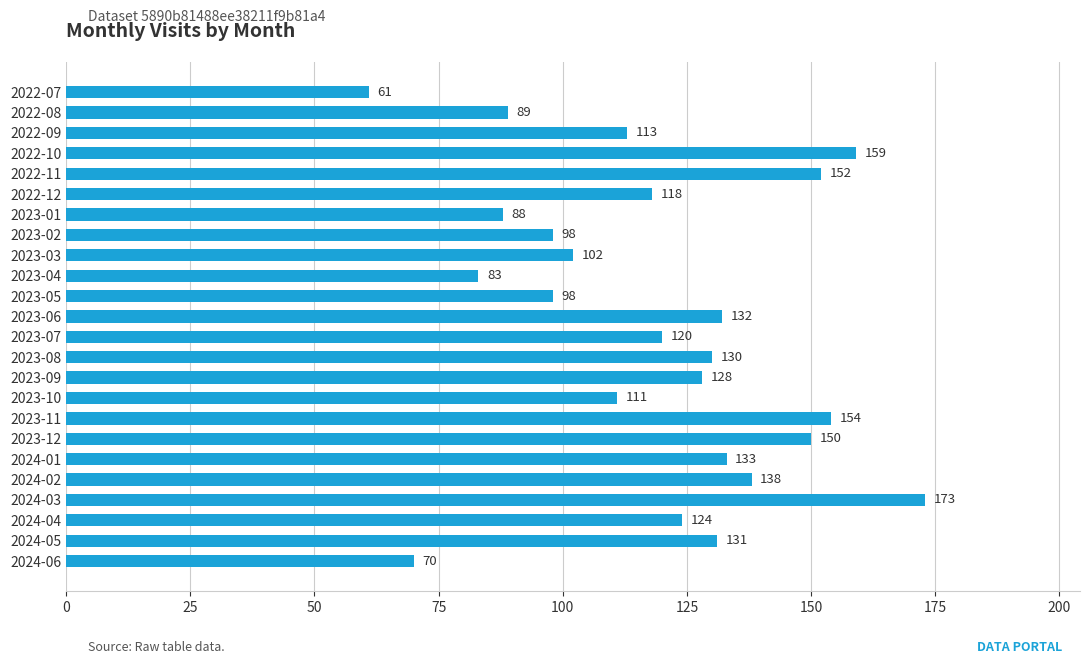

What is the difference between the maximum and minimum values?

112